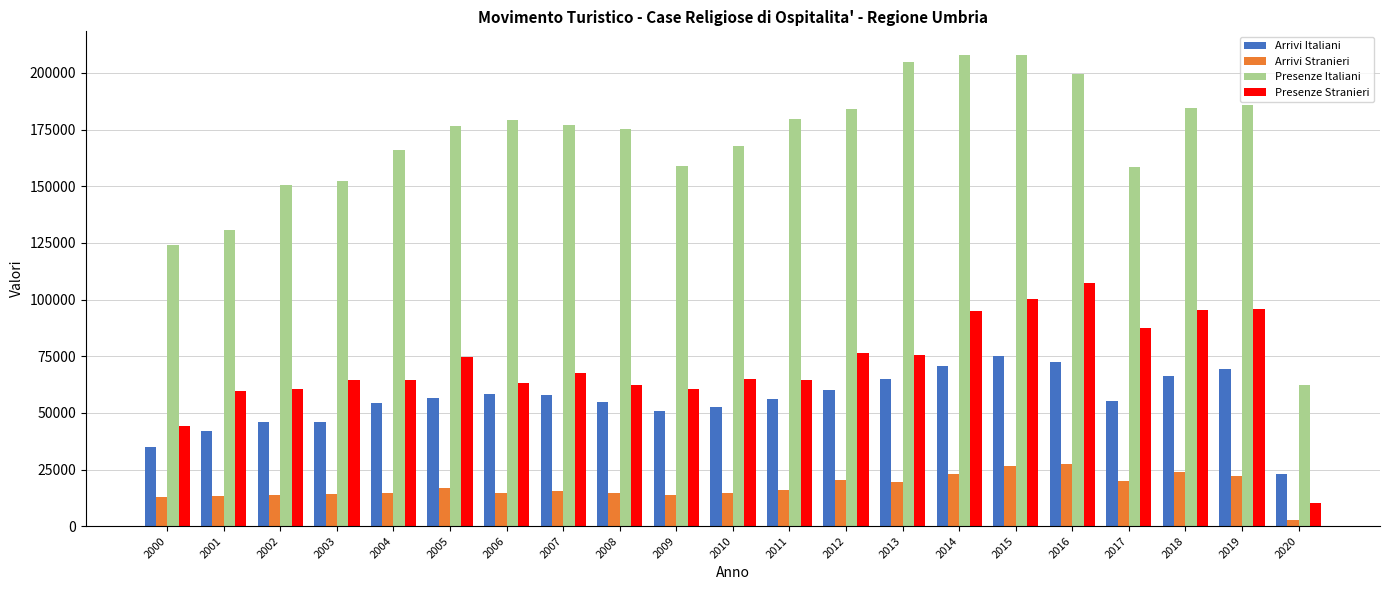

What is the greatest value displayed?

207969